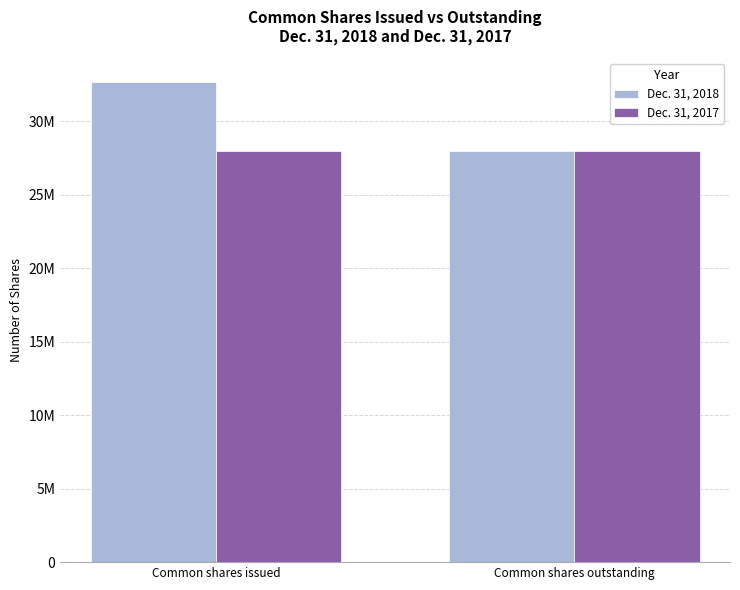

Which category has the lowest value in the Dec. 31, 2017 series?

Common shares issued